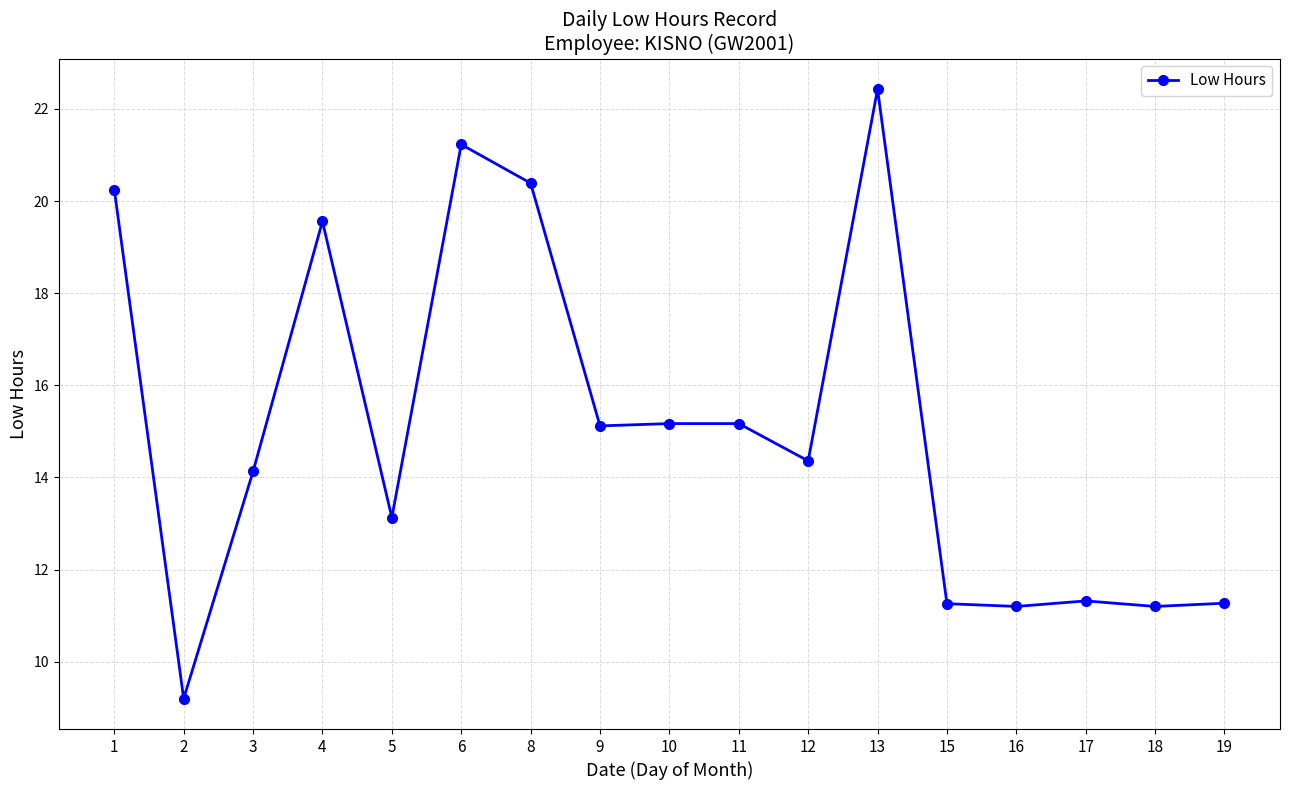

What is the average value?

15.1